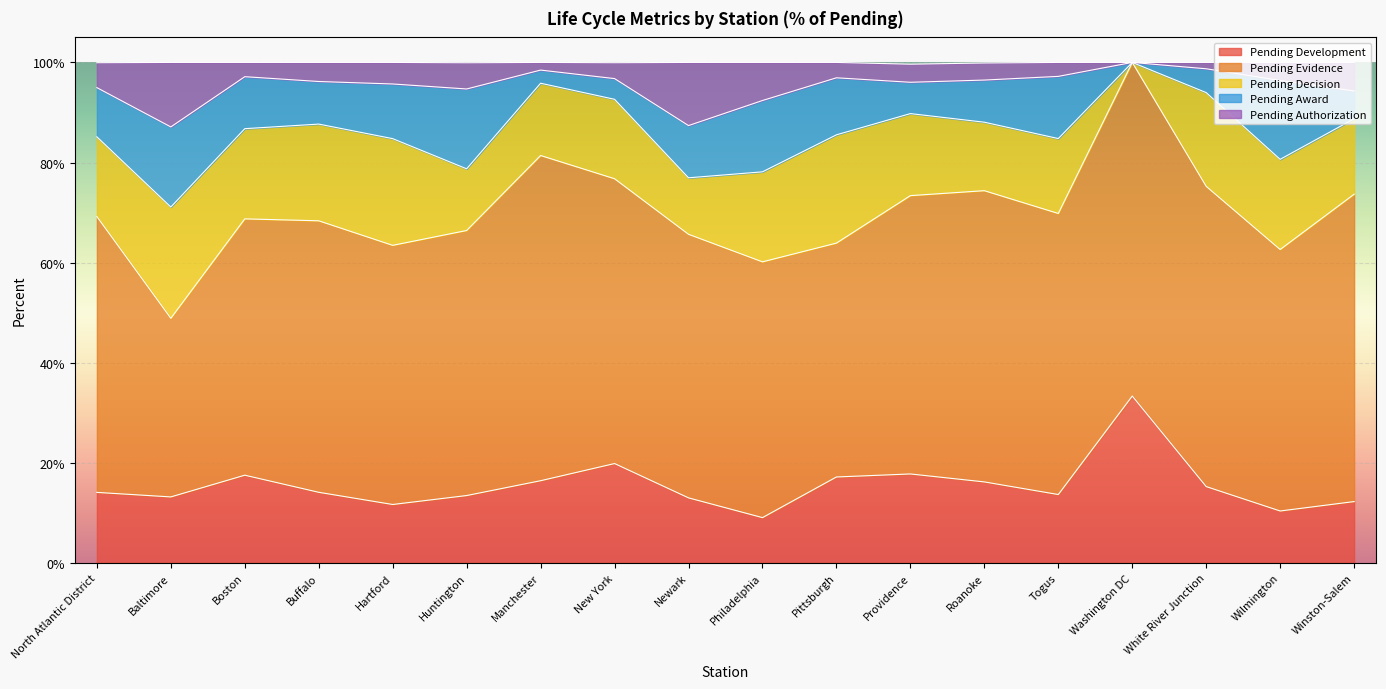

Is it true that Pending Award equals 0.0 at Washington DC?

True